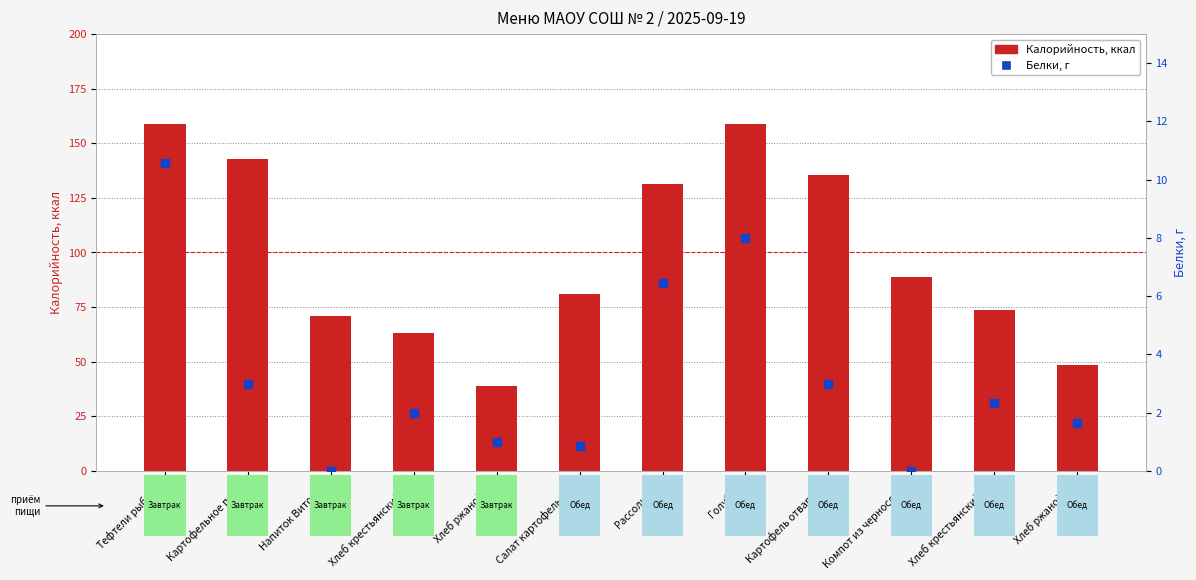

At which category is the sum across all series the highest?

Тефтели рыбные